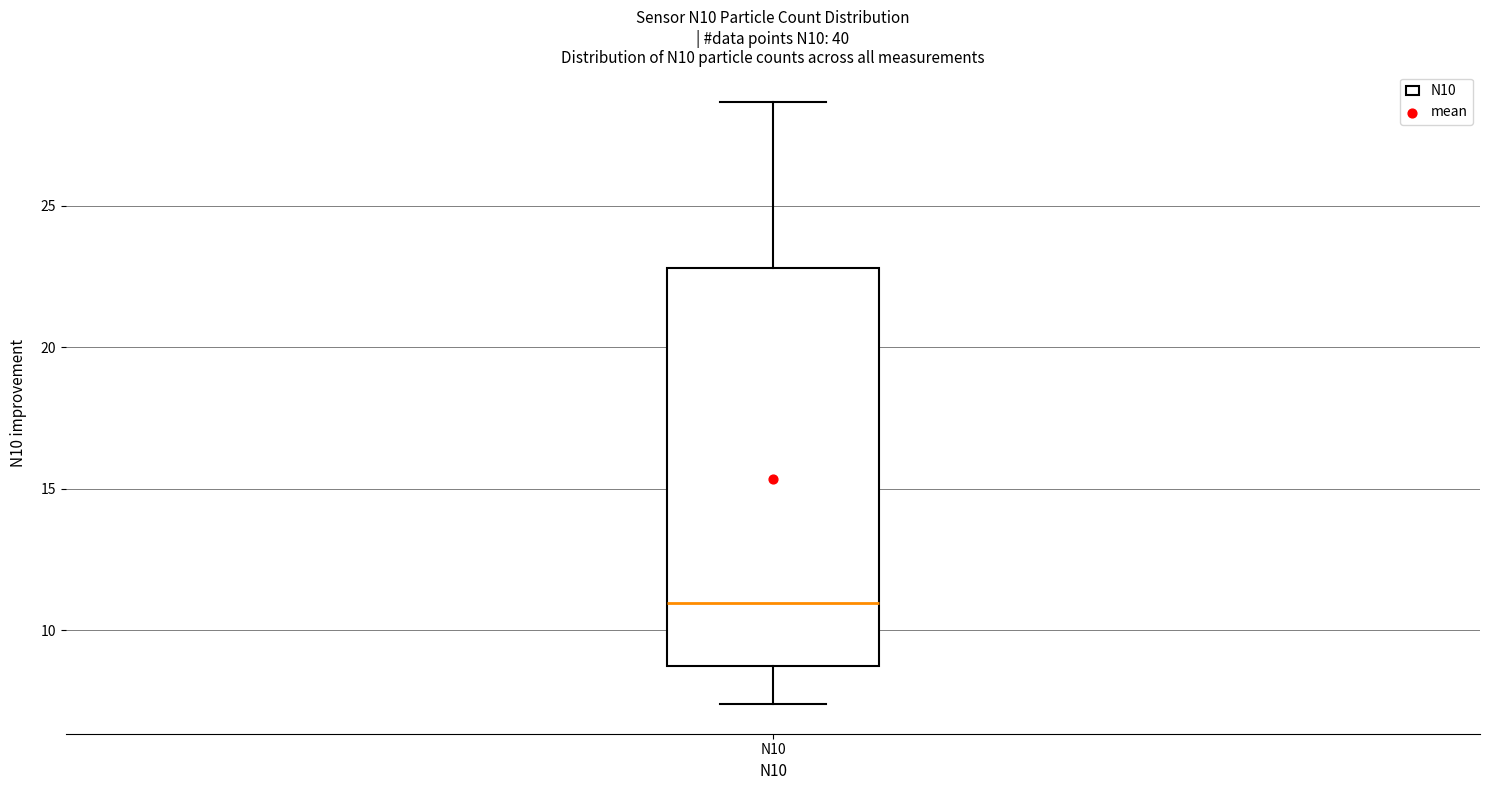

Where is the lower edge of the box for N10 on the y-axis? The values are not printed on the chart, so give them approximately, as read against the axis.

8.5